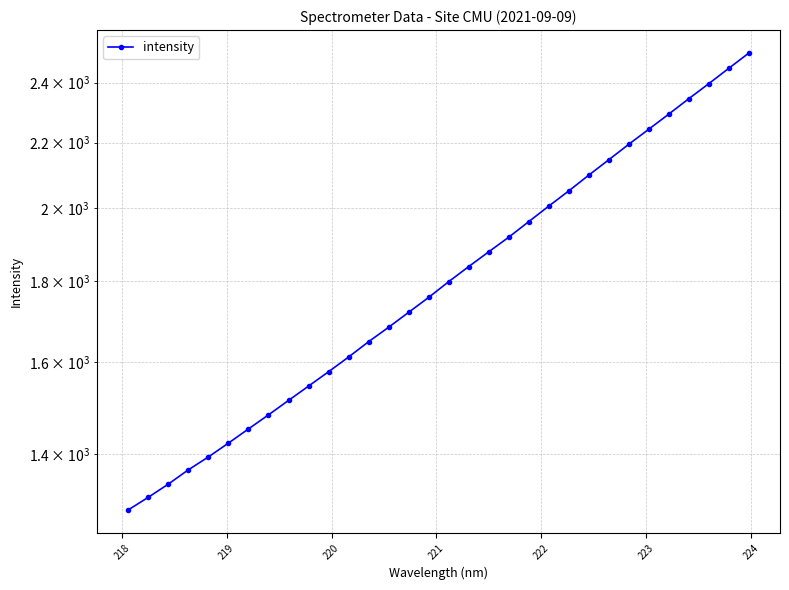

How many values exceed 1797?

16